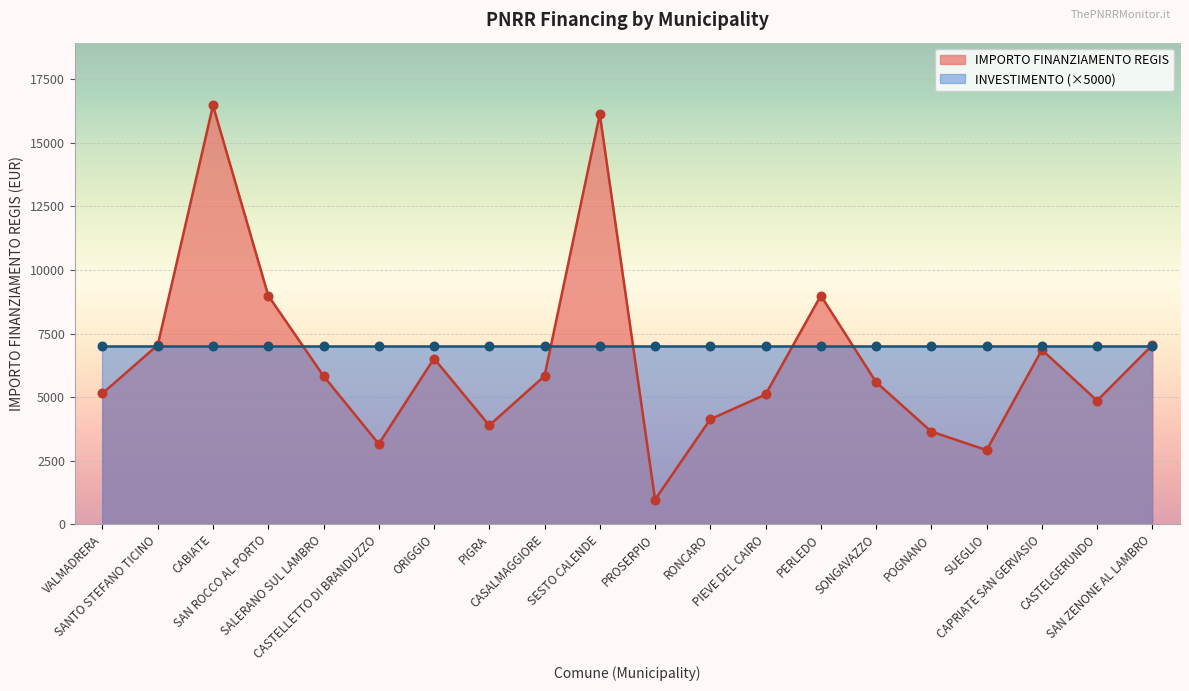

What is the change in value from POGNANO to SUEGLIO?

-729